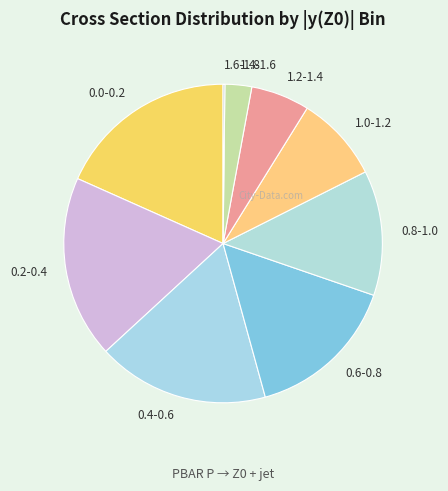

Is the sum of 0.2-0.4 and 0.4-0.6 greater than half?

No